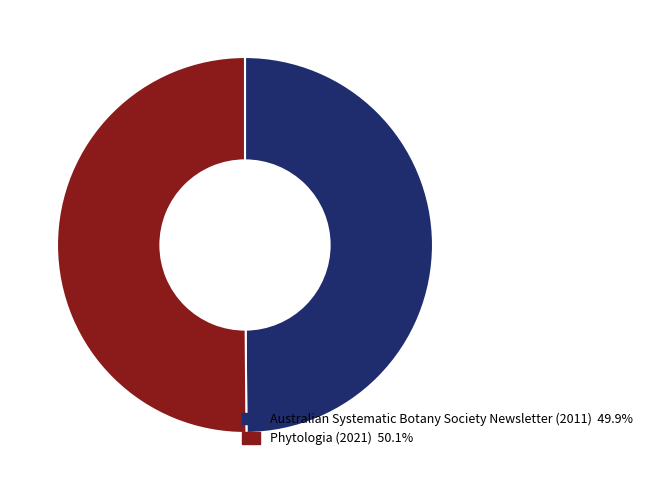

Do Australian Systematic Botany Society Newsletter (2011) and Phytologia (2021) together represent more than half of the pie?

Yes